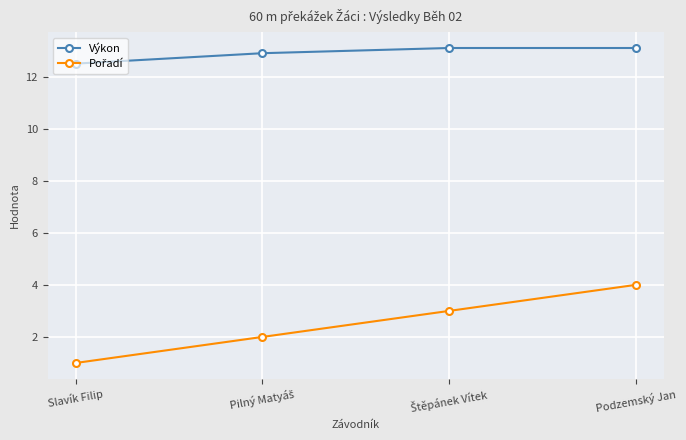

Read the Výkon value at Podzemský Jan.

13.1